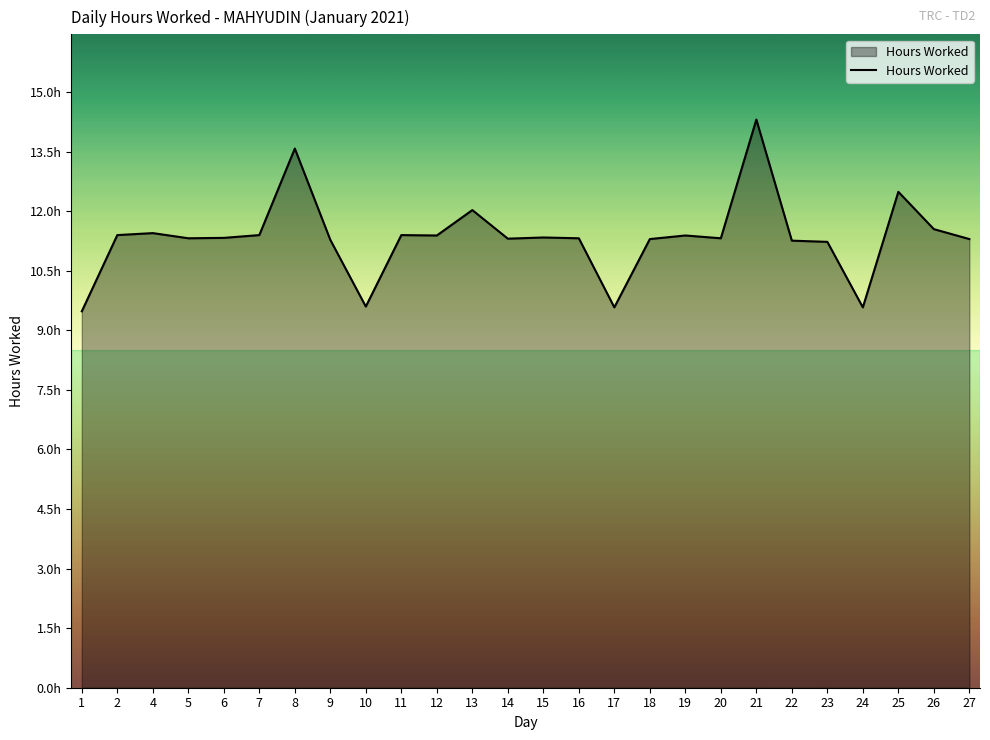

Between 21 and 16, which is larger?

21